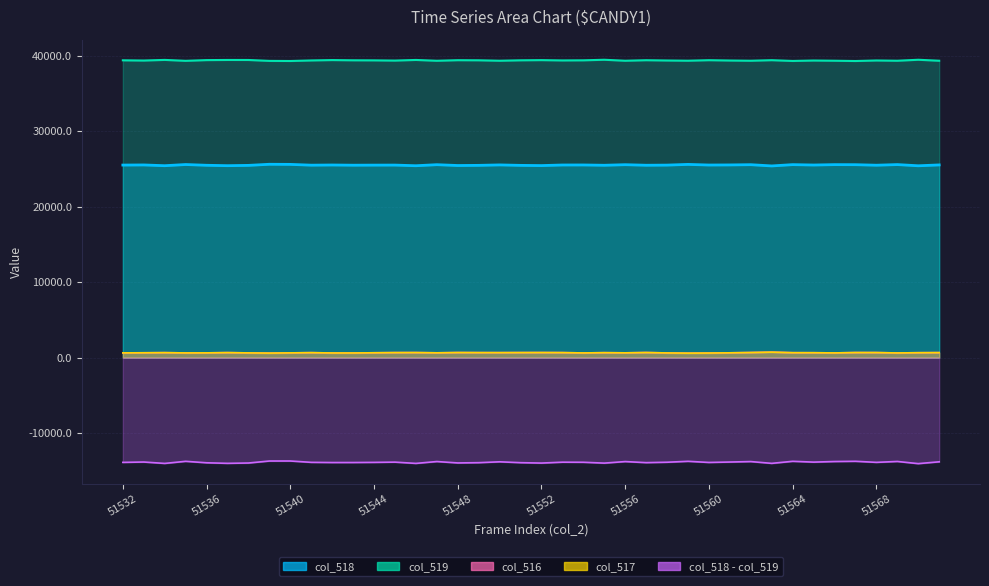

What is the minimum value for col_517?

592